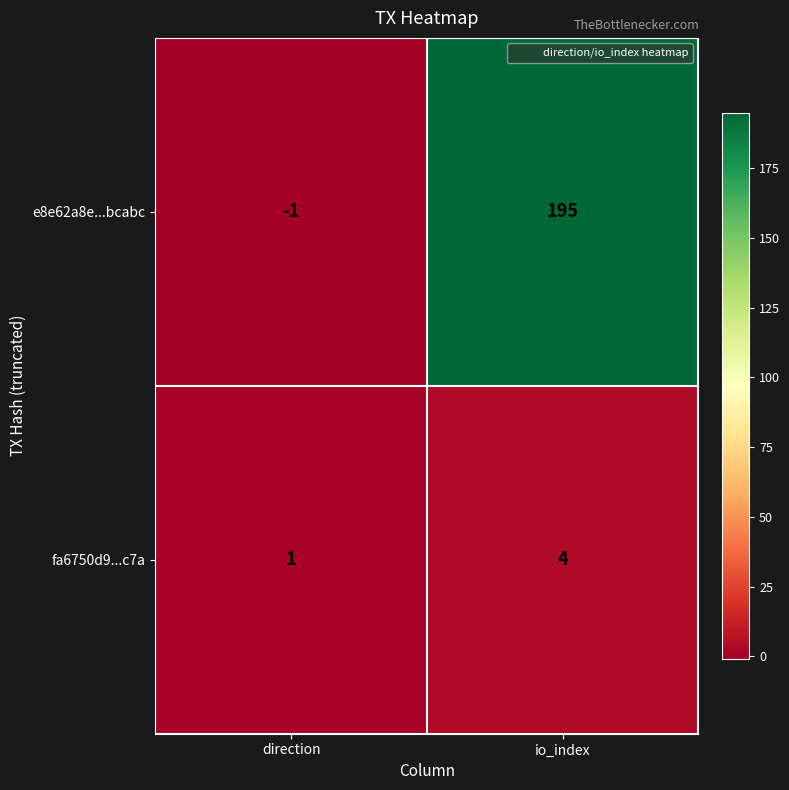

List the series in order of their peak value, highest first.

e8e62a8e...bcabc, fa6750d9...c7a